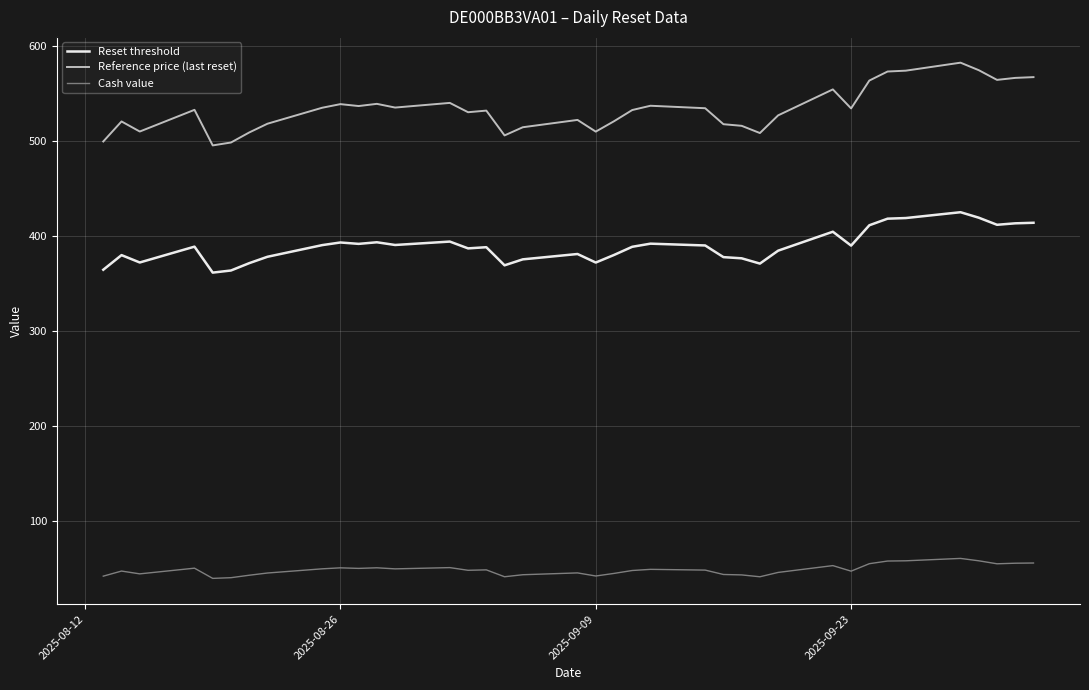

What is the maximum value shown in the chart?

582.4